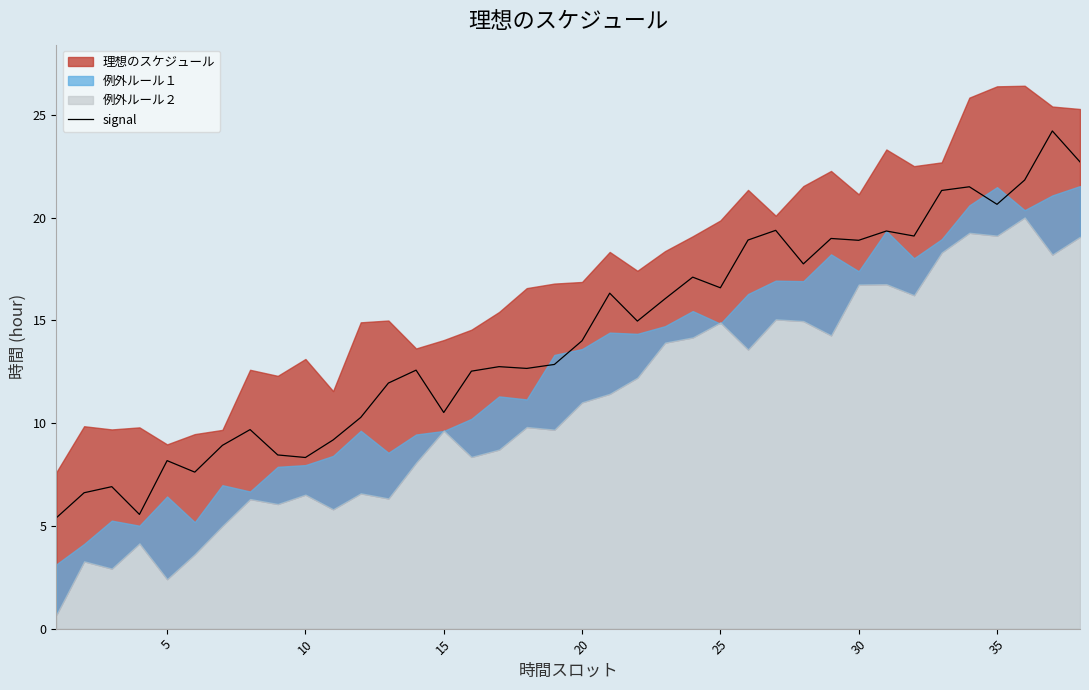

What is the minimum value for signal?

5.4